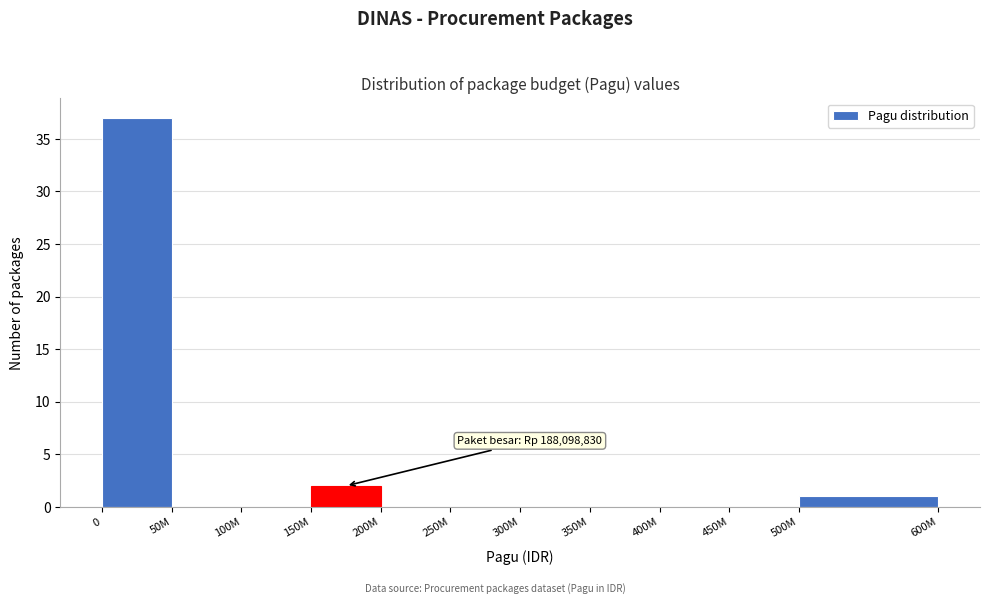

Reading left to right, extract all data points from this chart.

0=37	50M=0	100M=0	150M=2	200M=0	250M=0	300M=0	350M=0	400M=0	450M=0	500M=1